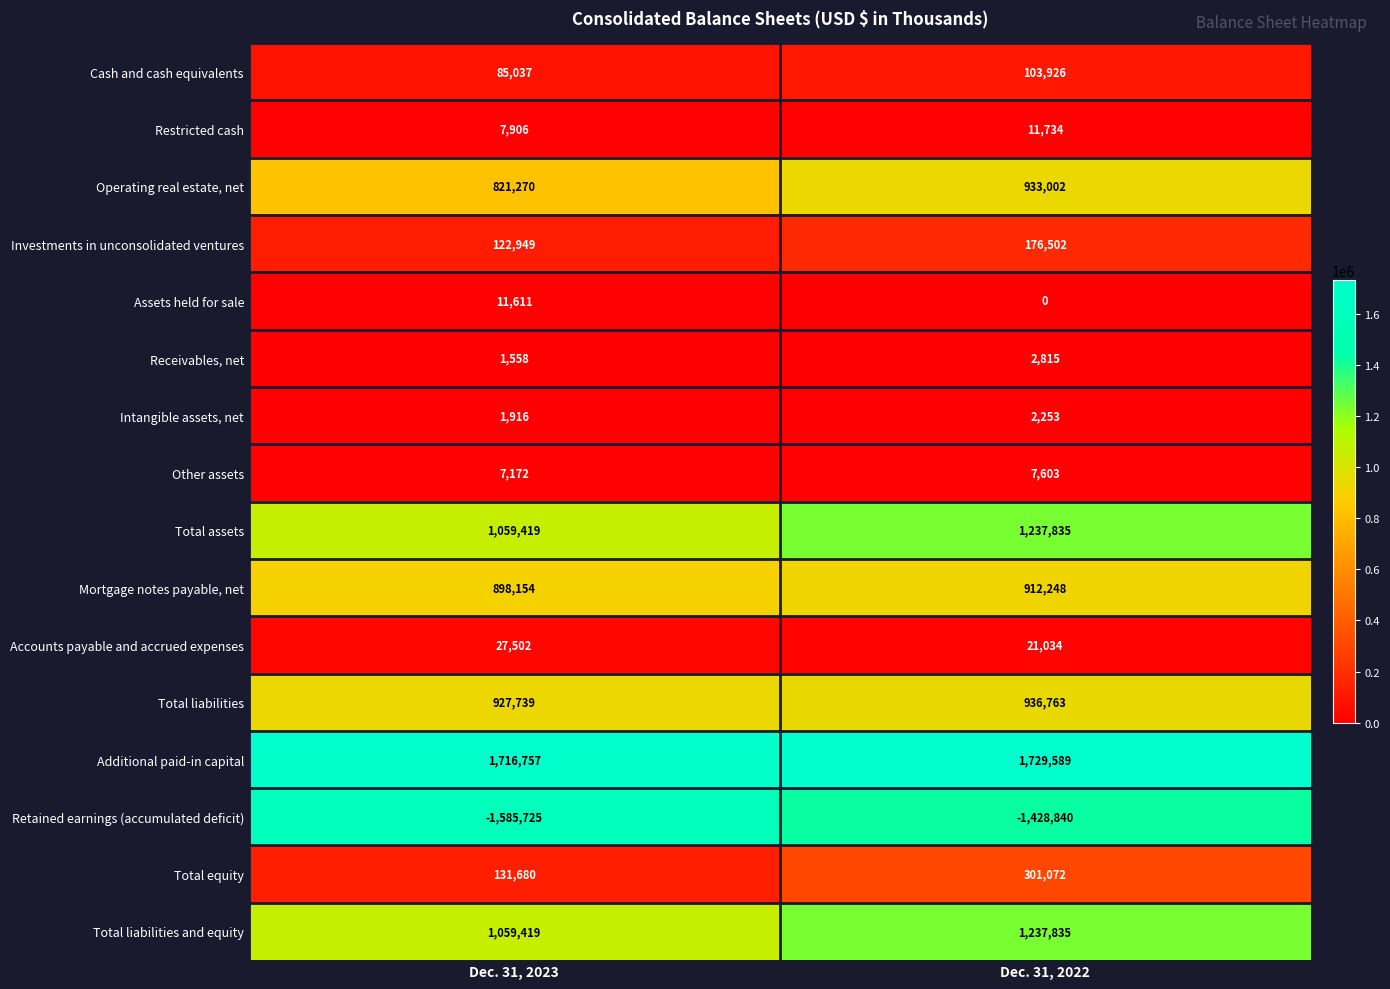

The Intangible assets, net series shows 2253 at Dec. 31, 2022. True or false?

True